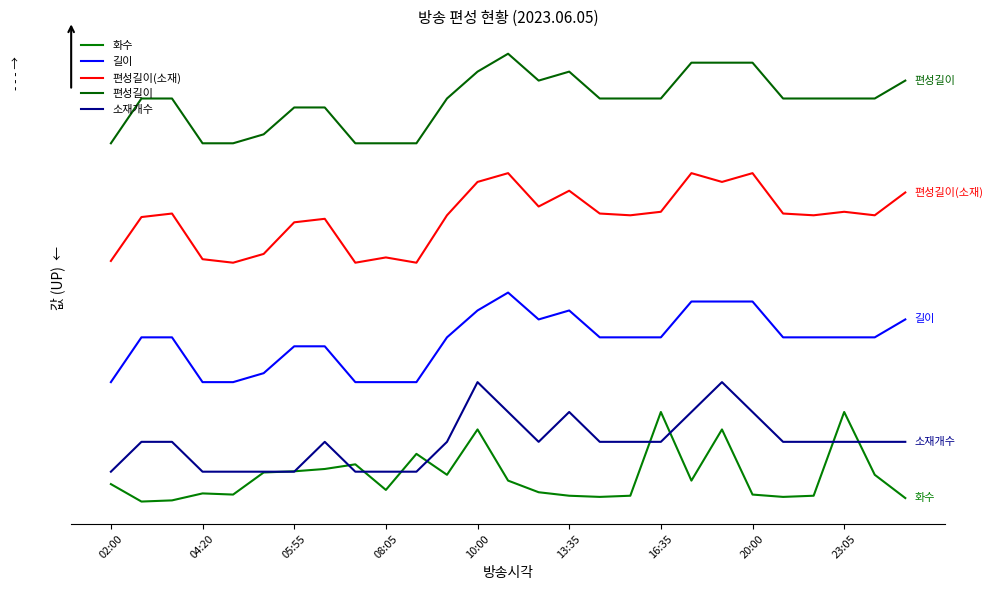

Does the chart display data point markers on the line(s)?

No